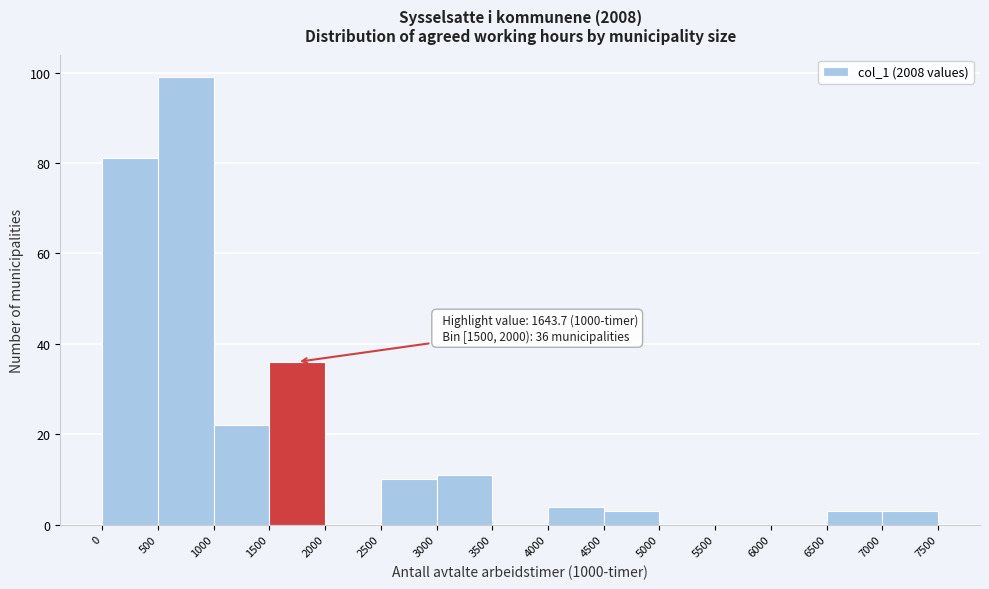

Which range on the x-axis has the tallest bar?

500 to 1000